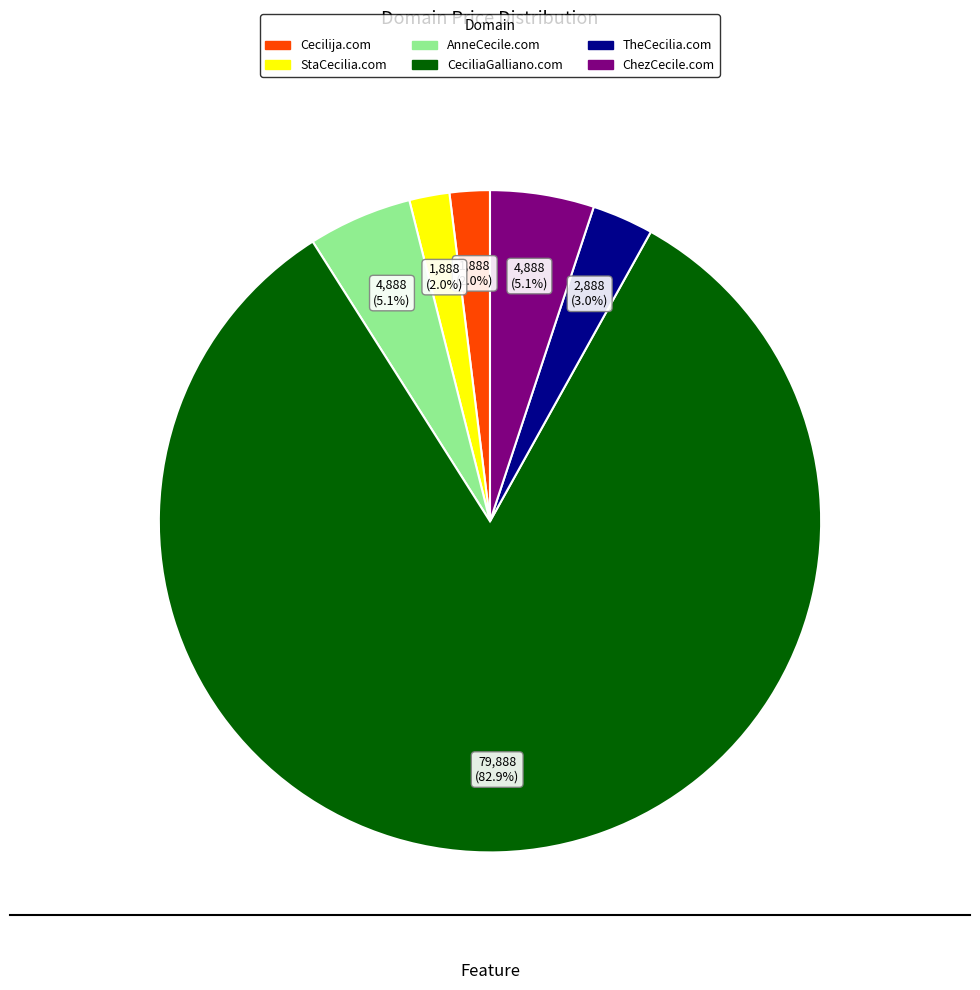

How many slices are in this pie chart?

6